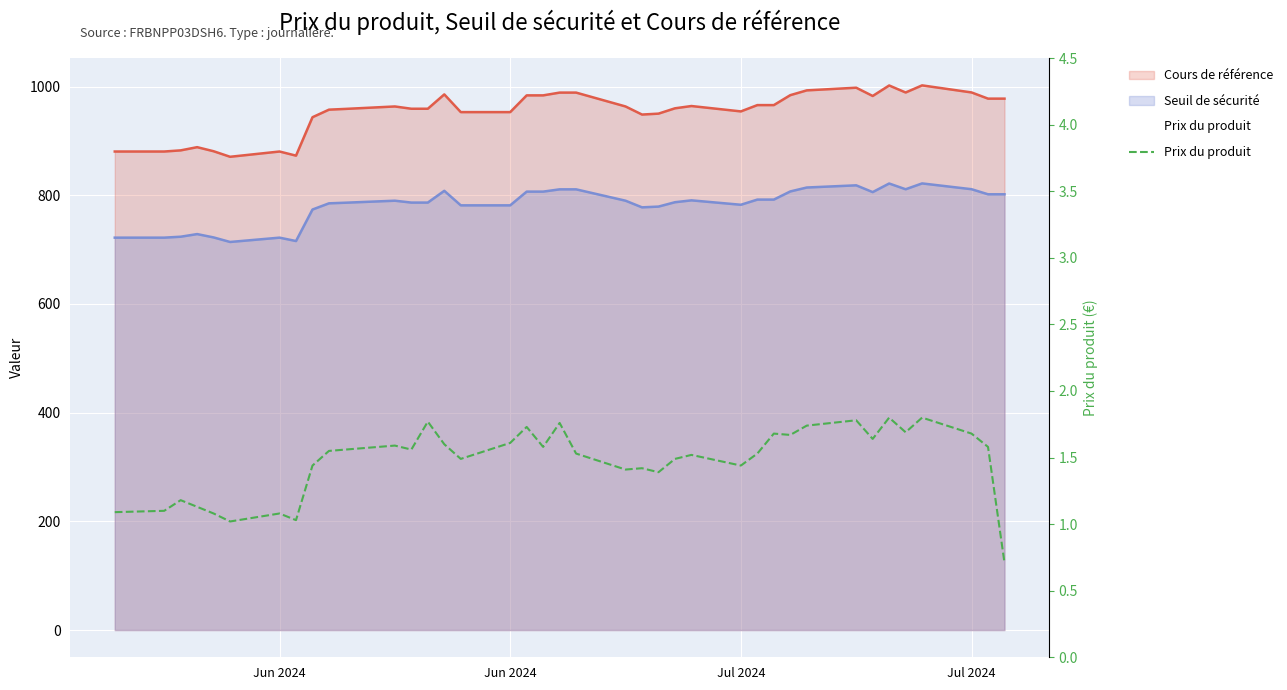

What is the difference between the second highest and second lowest values?

0.8